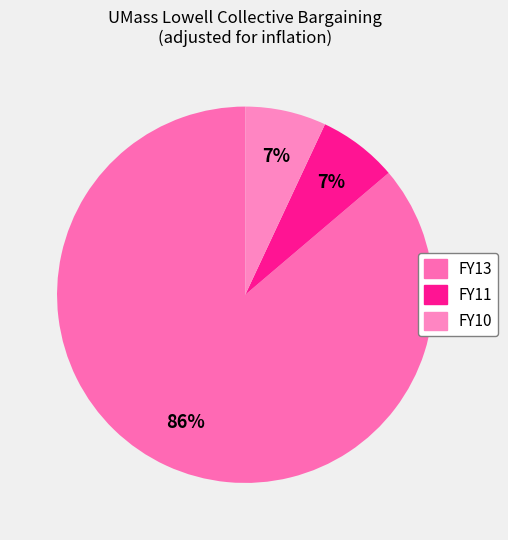

Combined, do FY13 and FY10 account for over 50%?

Yes